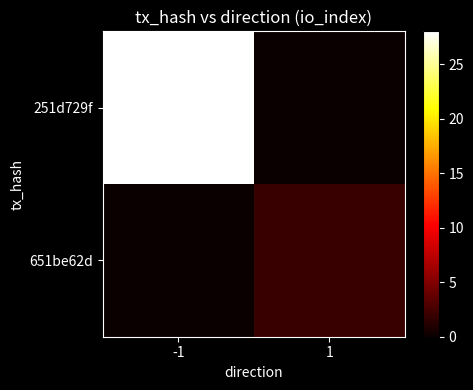

Which series has the largest range (max minus min)?

251d729f